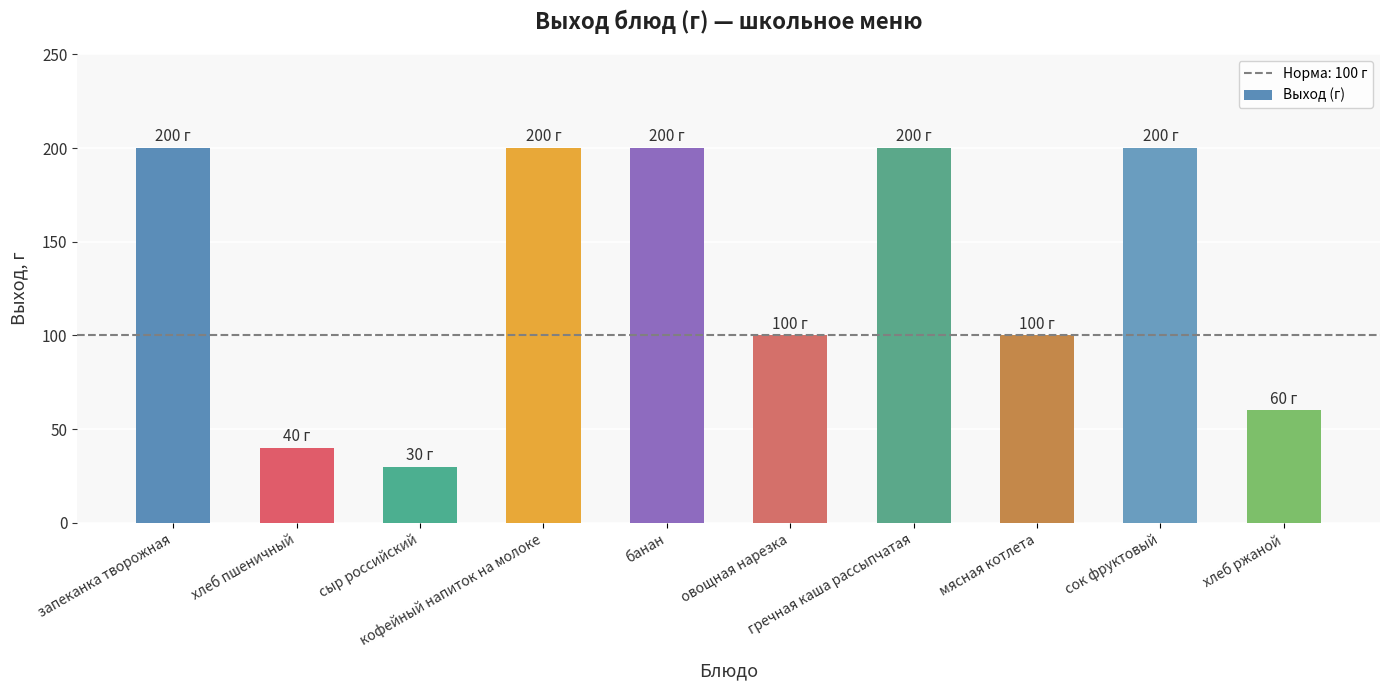

How many distinct data groups are displayed?

1